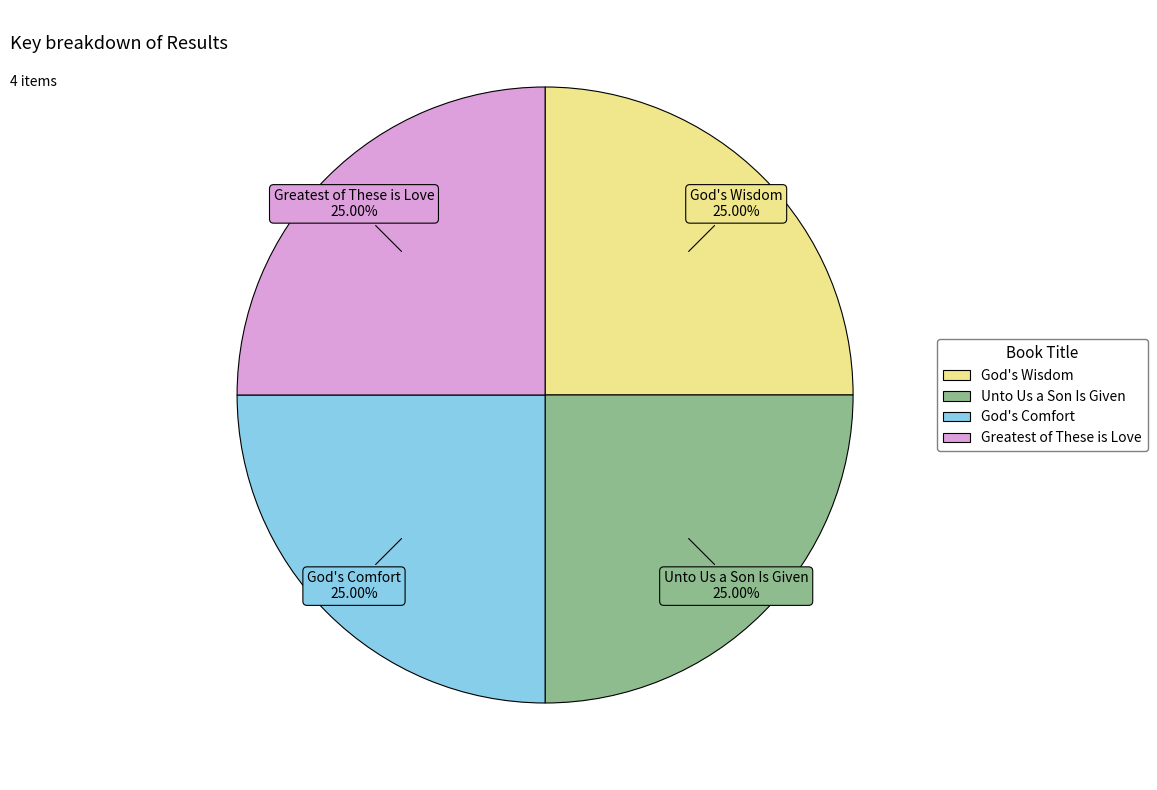

To the nearest percent, what portion does Greatest of These is Love represent?

25%